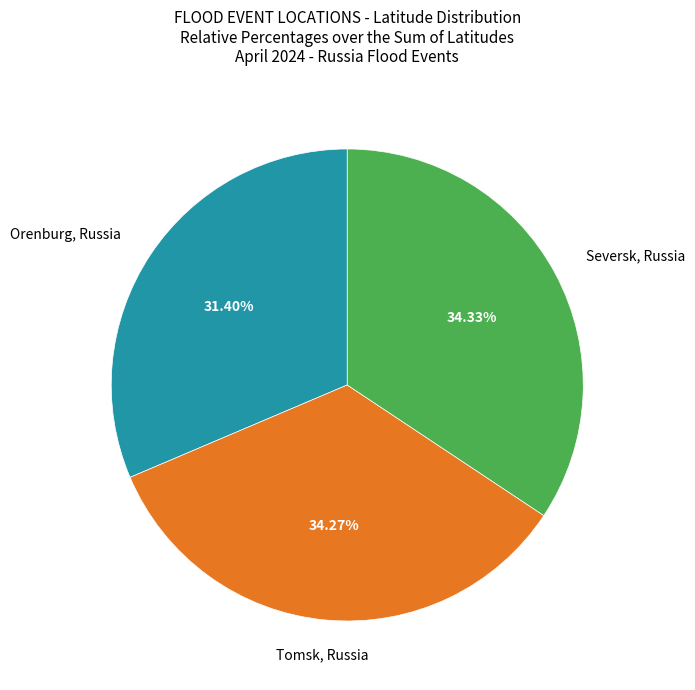

Rank the categories by value from lowest to highest.

Orenburg, Russia, Tomsk, Russia, Seversk, Russia